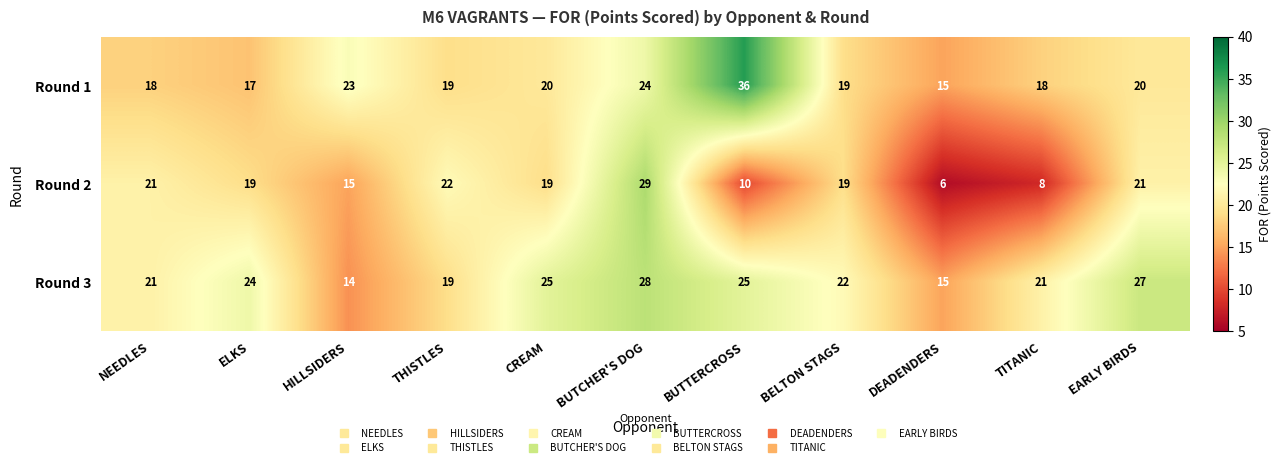

What is the difference between the second highest and second lowest values in the Round 3 series?

12